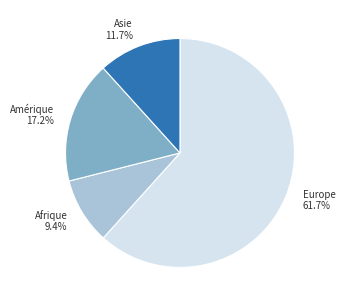

Which category has the biggest portion of the pie?

Europe